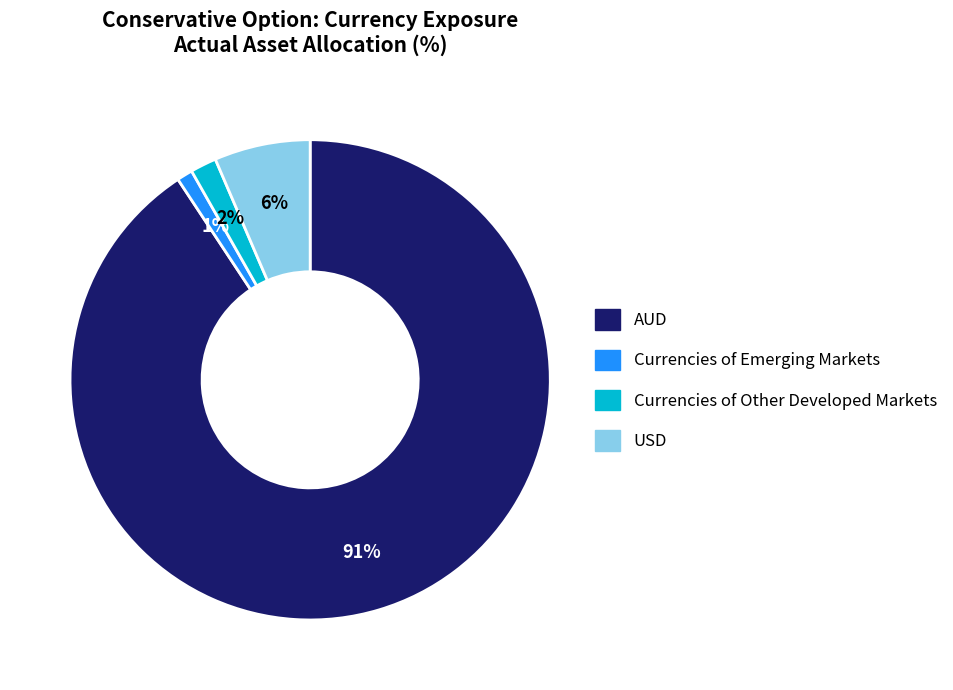

Is it true that Currencies of Emerging Markets is 11% of the pie?

False